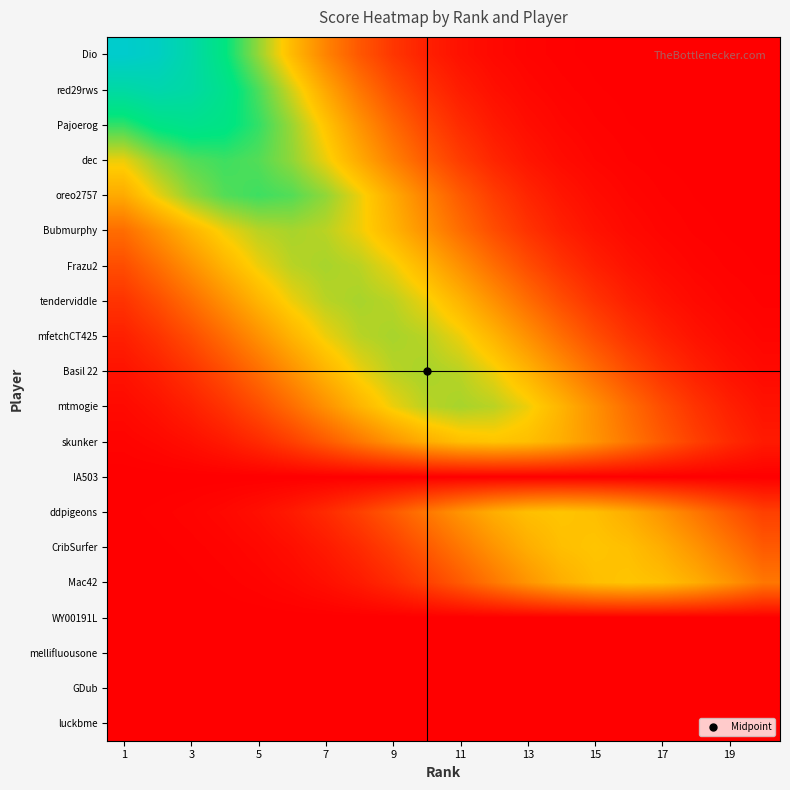

Reading left to right, what are all the values shown in this chart?

Dio: 1.0	1.0	0.9	0.8	0.6	0.5	0.3	0.2	0.1	0.1	0.0	0.0	0.0	0.0	0.0	0.0	0.0	0.0	0.0	0.0
red29rws: 0.9	0.9	0.9	0.8	0.7	0.5	0.4	0.3	0.2	0.1	0.1	0.0	0.0	0.0	0.0	0.0	0.0	0.0	0.0	0.0
Pajoerog: 0.7	0.8	0.8	0.8	0.7	0.6	0.5	0.4	0.3	0.2	0.1	0.1	0.0	0.0	0.0	0.0	0.0	0.0	0.0	0.0
dec: 0.5	0.6	0.7	0.7	0.7	0.6	0.5	0.4	0.3	0.2	0.1	0.1	0.1	0.0	0.0	0.0	0.0	0.0	0.0	0.0
oreo2757: 0.4	0.5	0.6	0.7	0.7	0.7	0.6	0.5	0.4	0.3	0.2	0.1	0.1	0.1	0.0	0.0	0.0	0.0	0.0	0.0
Bubmurphy: 0.3	0.4	0.4	0.5	0.6	0.6	0.6	0.5	0.4	0.4	0.3	0.2	0.1	0.1	0.0	0.0	0.0	0.0	0.0	0.0
Frazu2: 0.2	0.3	0.4	0.4	0.5	0.6	0.6	0.6	0.5	0.4	0.4	0.3	0.2	0.1	0.1	0.0	0.0	0.0	0.0	0.0
tenderviddle: 0.1	0.2	0.3	0.4	0.4	0.5	0.6	0.6	0.6	0.5	0.4	0.4	0.3	0.2	0.1	0.1	0.0	0.0	0.0	0.0
mfetchCT425: 0.1	0.1	0.2	0.3	0.4	0.4	0.5	0.6	0.6	0.6	0.5	0.4	0.4	0.3	0.2	0.1	0.1	0.0	0.0	0.0
Basil 22: 0.0	0.1	0.1	0.2	0.3	0.4	0.4	0.5	0.6	0.6	0.6	0.5	0.4	0.4	0.3	0.2	0.1	0.1	0.0	0.0
mtmogie: 0.0	0.0	0.1	0.1	0.2	0.3	0.4	0.4	0.5	0.6	0.6	0.6	0.5	0.4	0.4	0.3	0.2	0.1	0.1	0.0
skunker: 0.0	0.0	0.0	0.1	0.1	0.2	0.2	0.3	0.4	0.4	0.5	0.5	0.5	0.4	0.4	0.3	0.2	0.2	0.1	0.1
IA503: 0.0	0.0	0.0	0.0	0.0	0.0	0.0	0.0	0.0	0.0	0.0	0.0	0.0	0.0	0.0	0.0	0.0	0.0	0.0	0.0
ddpigeons: 0.0	0.0	0.0	0.0	0.0	0.1	0.1	0.2	0.2	0.3	0.4	0.4	0.5	0.5	0.5	0.4	0.4	0.3	0.2	0.2
CribSurfer: 0.0	0.0	0.0	0.0	0.0	0.0	0.1	0.1	0.2	0.2	0.3	0.4	0.4	0.5	0.5	0.5	0.4	0.4	0.3	0.2
Mac42: 0.0	0.0	0.0	0.0	0.0	0.0	0.0	0.1	0.1	0.2	0.2	0.3	0.4	0.4	0.5	0.5	0.5	0.4	0.4	0.3
WY00191L: 0.0	0.0	0.0	0.0	0.0	0.0	0.0	0.0	0.0	0.0	0.0	0.0	0.0	0.0	0.0	0.0	0.0	0.0	0.0	0.0
mellifluousone: 0.0	0.0	0.0	0.0	0.0	0.0	0.0	0.0	0.0	0.0	0.0	0.0	0.0	0.0	0.0	0.0	0.0	0.0	0.0	0.0
GDub: 0.0	0.0	0.0	0.0	0.0	0.0	0.0	0.0	0.0	0.0	0.0	0.0	0.0	0.0	0.0	0.0	0.0	0.0	0.0	0.0
luckbme: 0.0	0.0	0.0	0.0	0.0	0.0	0.0	0.0	0.0	0.0	0.0	0.0	0.0	0.0	0.0	0.0	0.0	0.0	0.0	0.0